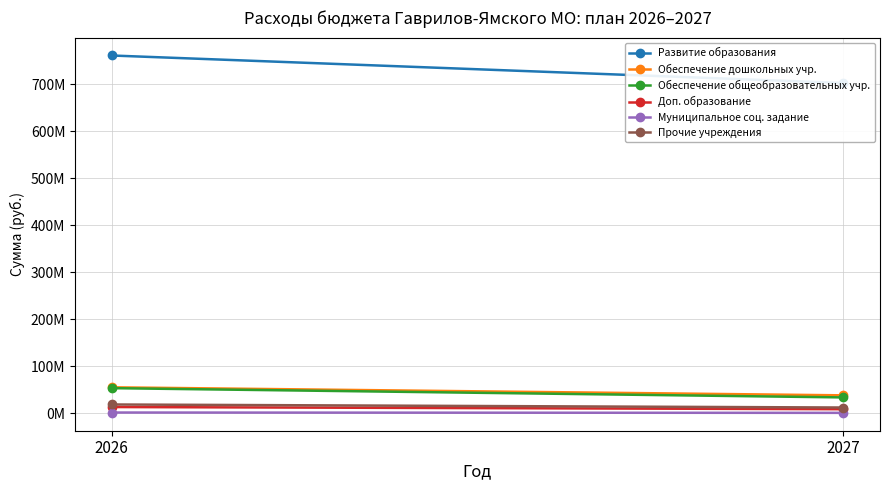

What is the average value of the Прочие учреждения series?

15921500